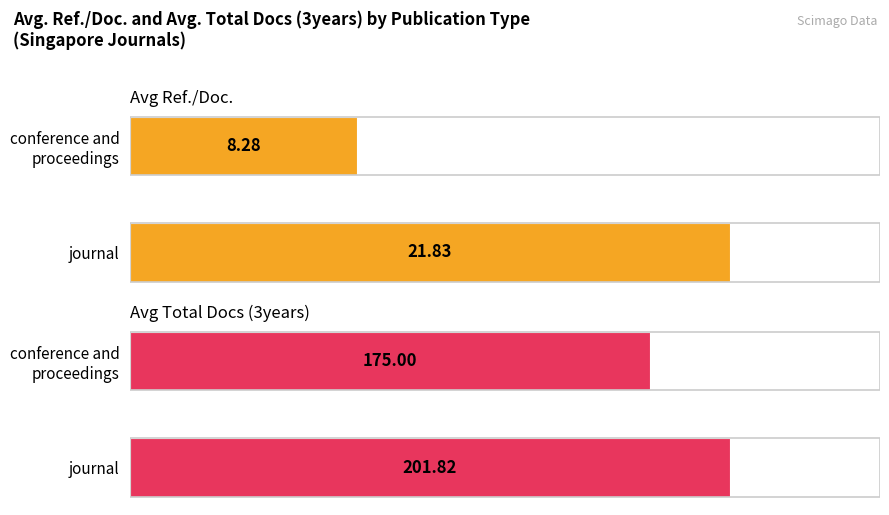

Reading left to right, extract all data points from this chart.

Avg Ref./Doc.: 21.8	8.3
Avg Total Docs (3years): 201.8	175.0